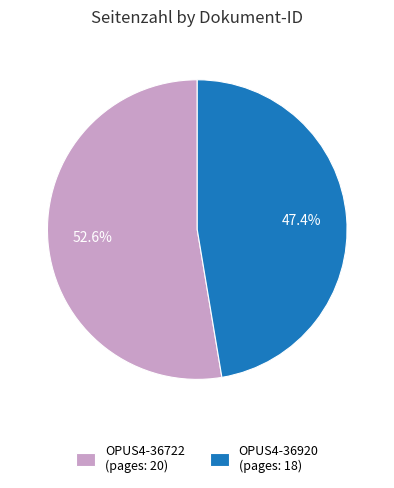

What is the total percentage of OPUS4-36722 and OPUS4-36920?

100.0%